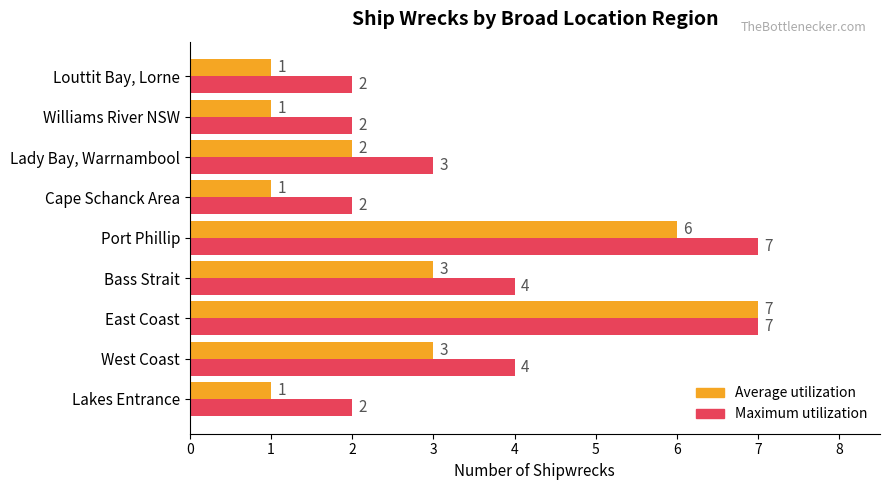

Rank the series by their average value, from lowest to highest.

Average utilization, Maximum utilization